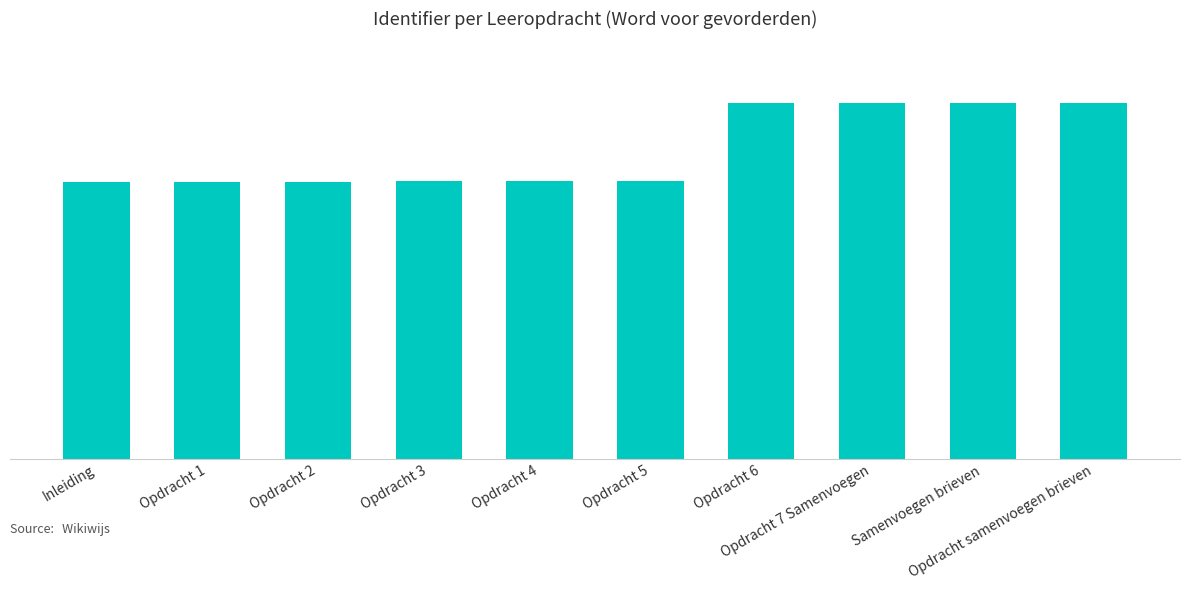

What is the greatest value displayed?

5721182